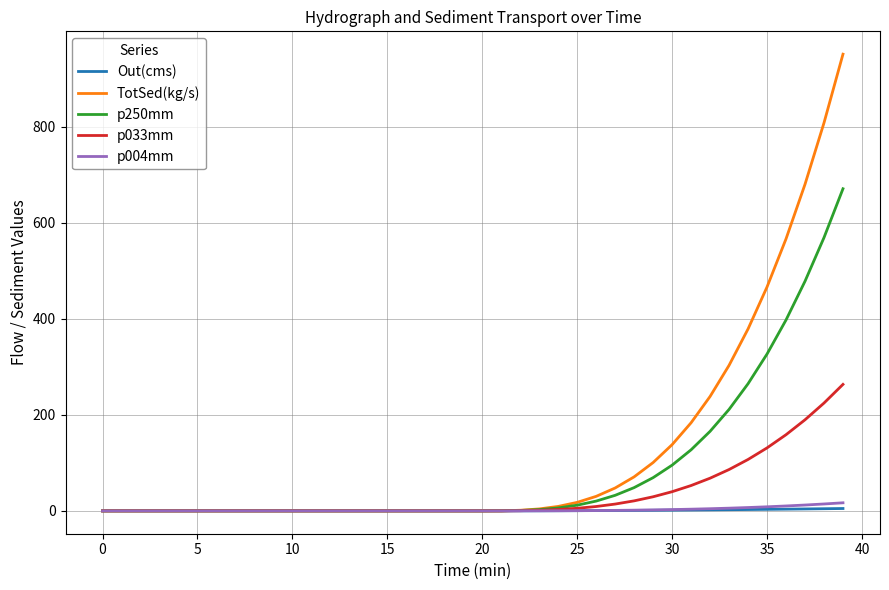

What is the difference between the maximum and minimum values in the Out(cms) series?

4.9